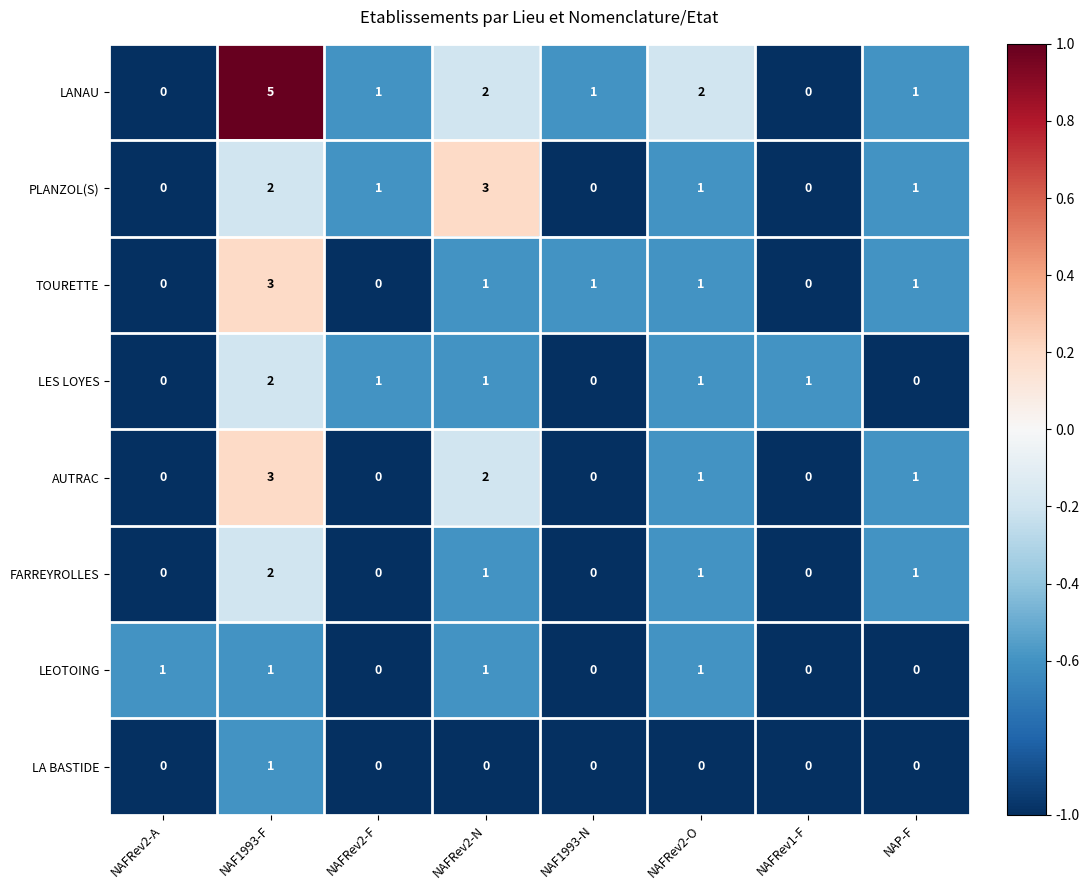

The value of LA BASTIDE at NAFRev2-A is 0. True or false?

True